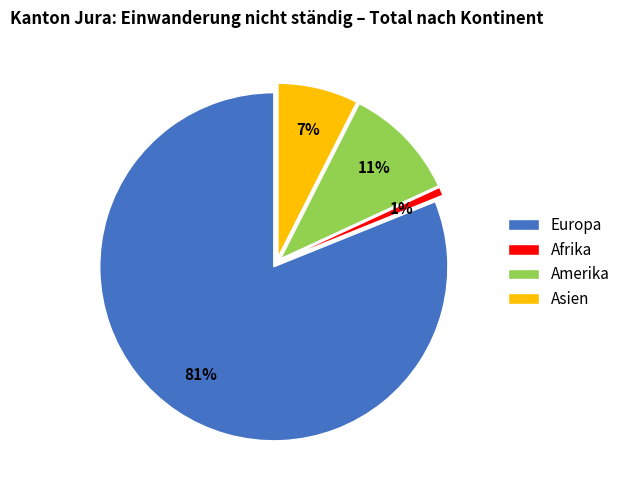

The Afrika slice represents 14% of the pie. True or false?

False